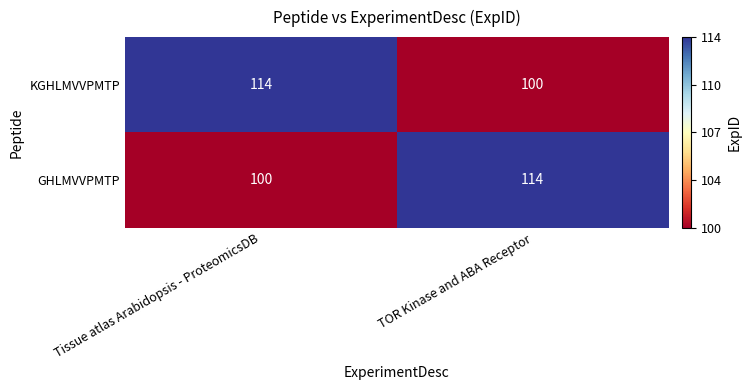

Count the number of data series in this chart.

2